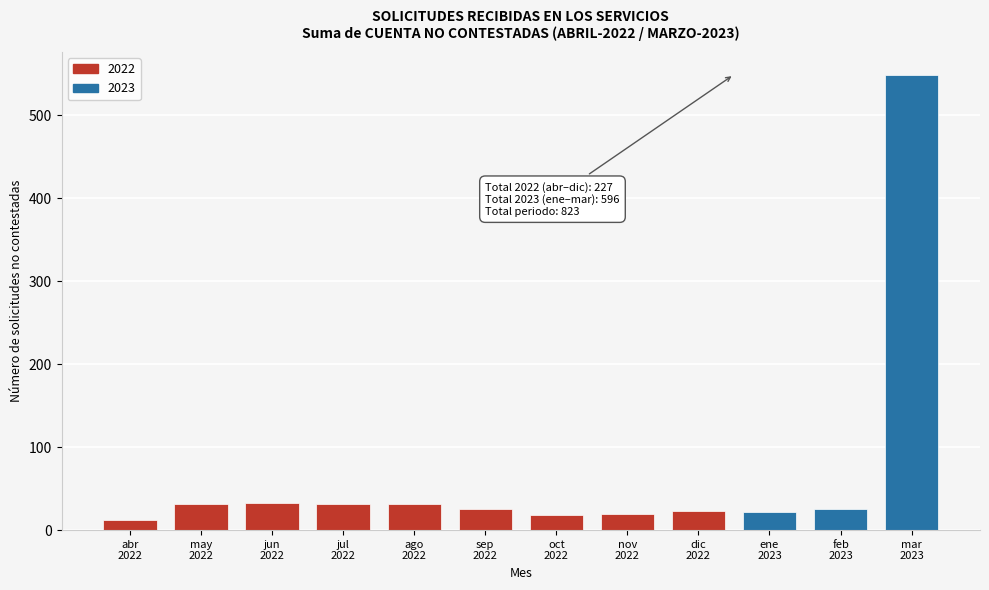

What is the value of the 5th bar from the left?

32